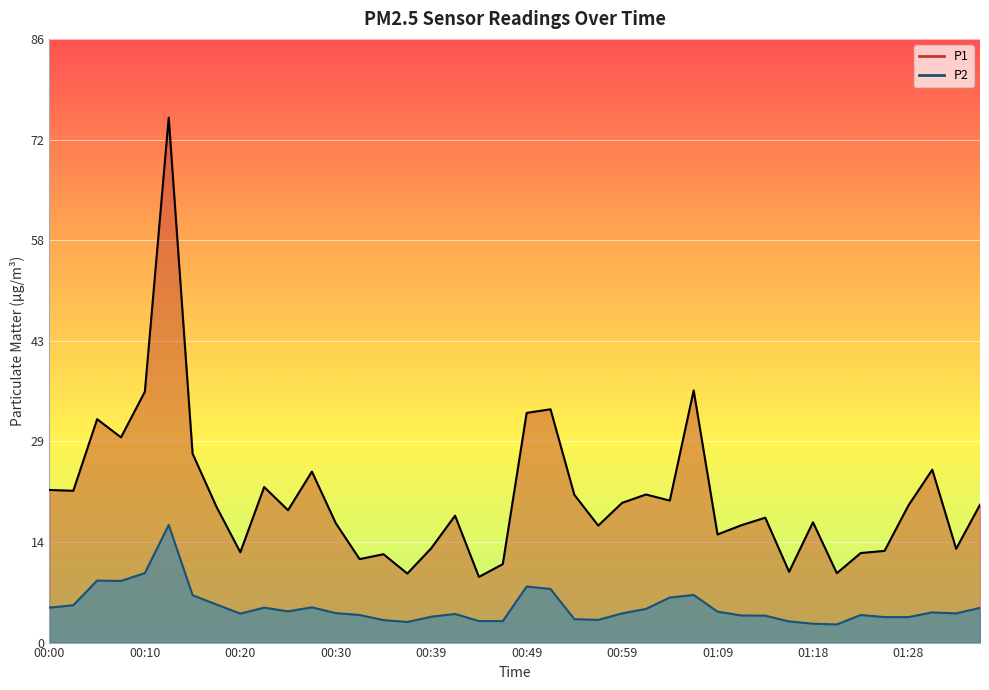

List the series in order of their overall mean, lowest first.

P2, P1